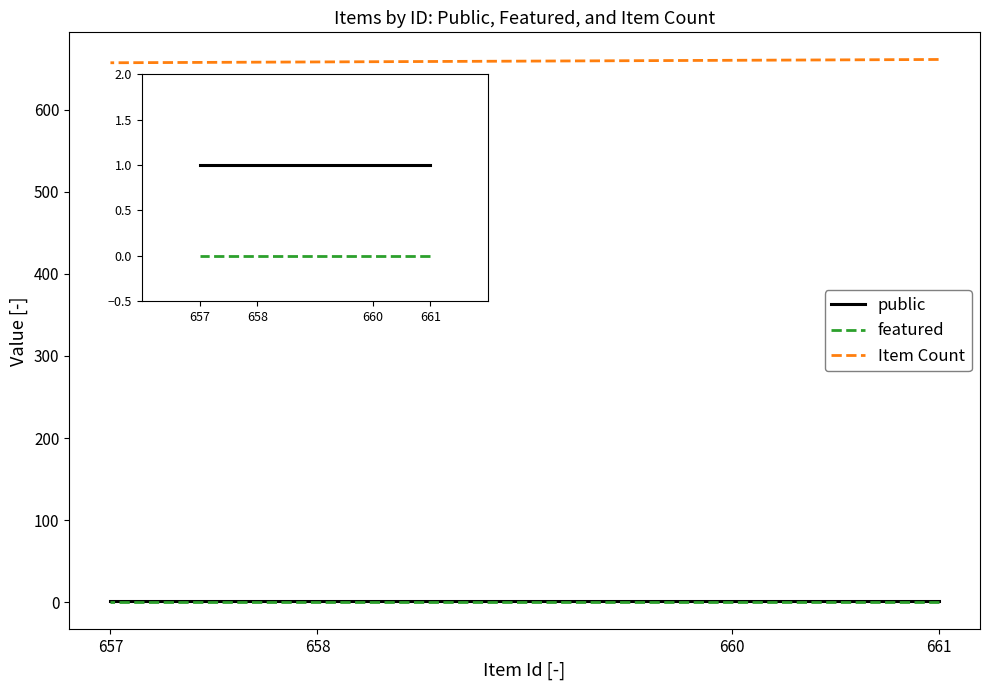

List the series in order of their peak value, lowest first.

featured, public, Item Count